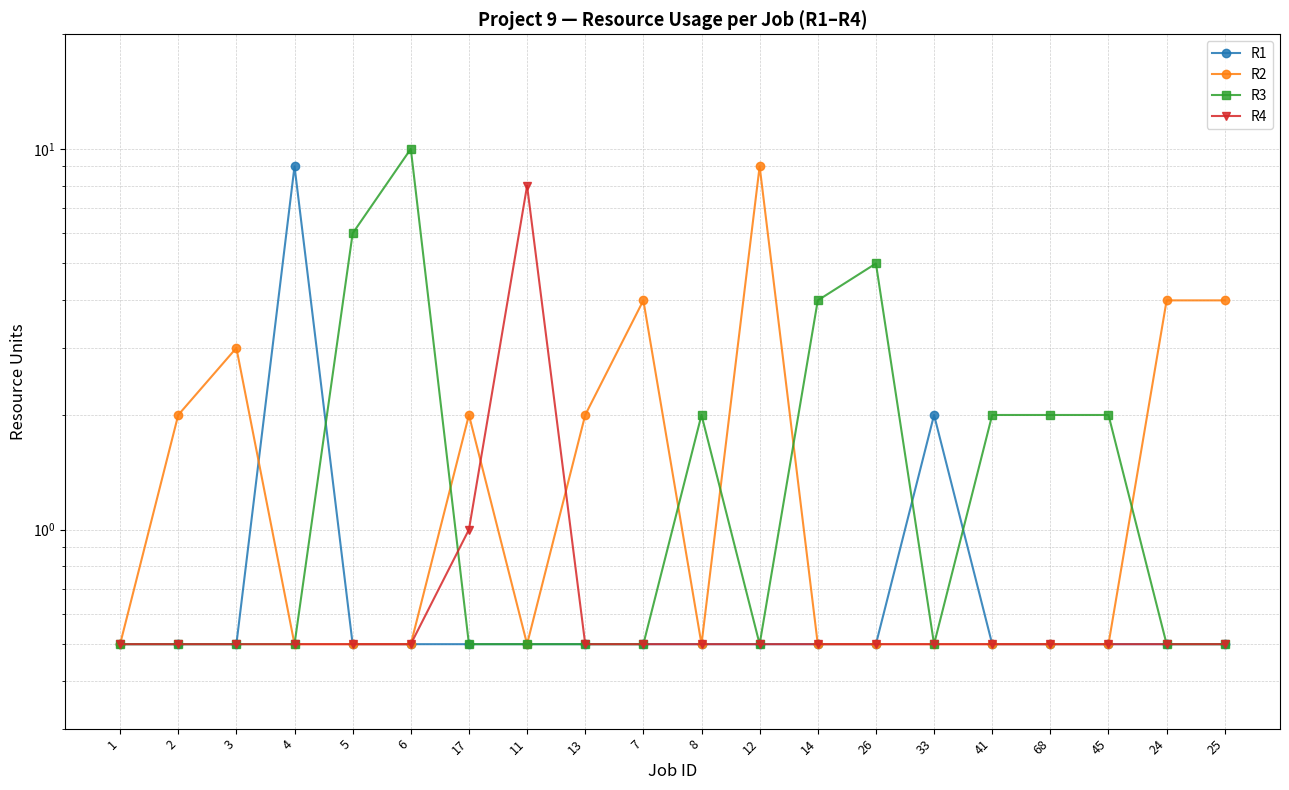

At which category is the sum across all series the highest?

6